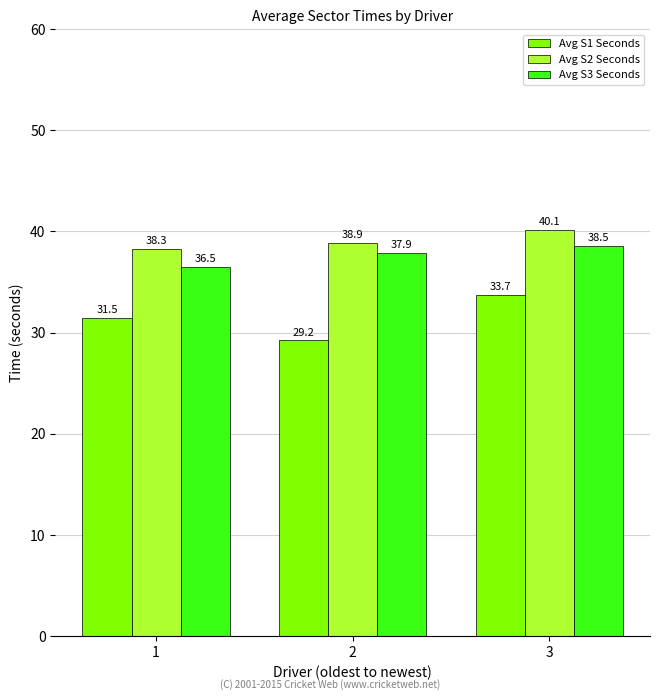

At 1, list the series in order from smallest to largest.

Avg S1 Seconds, Avg S3 Seconds, Avg S2 Seconds